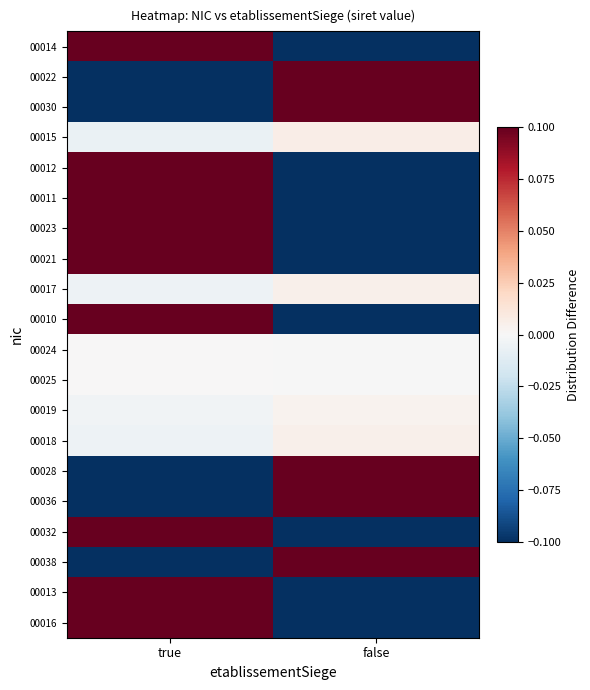

At which category does the chart reach its peak across all series?

true